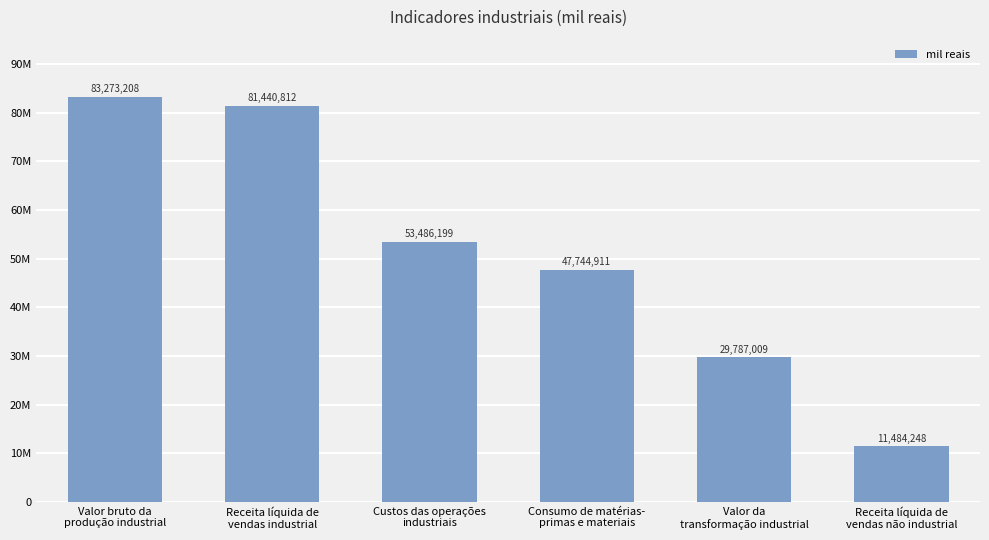

Approximately how many times larger is the value at Valor bruto da
produção industrial compared to Consumo de matérias-
primas e materiais?

1.7